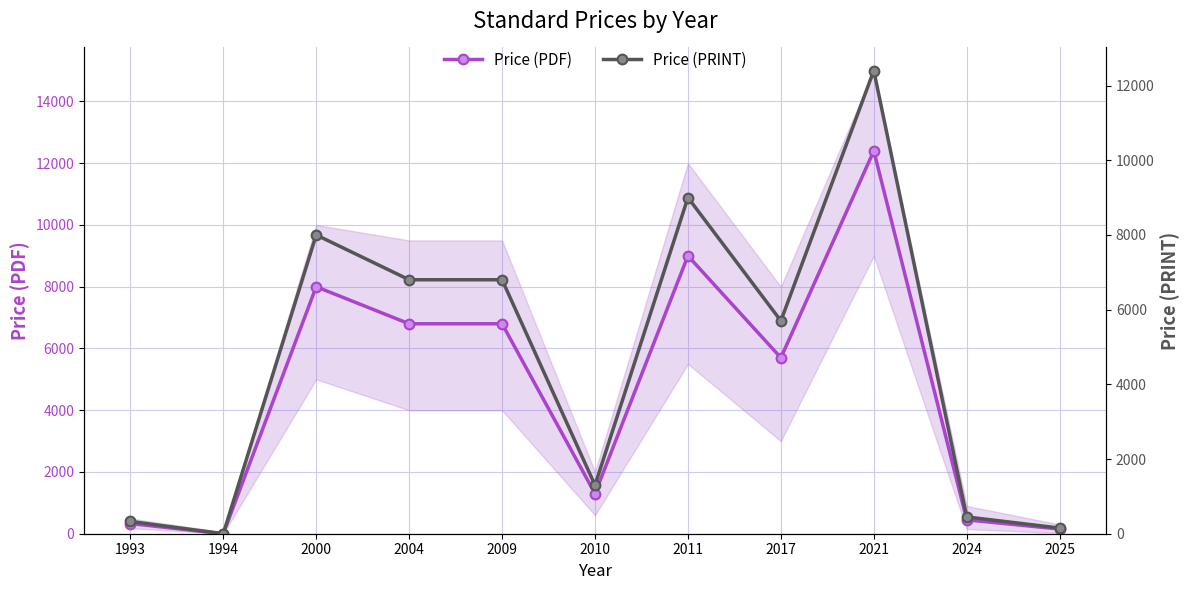

Rank the series by their maximum value, from lowest to highest.

Price (PDF), Price (PRINT)